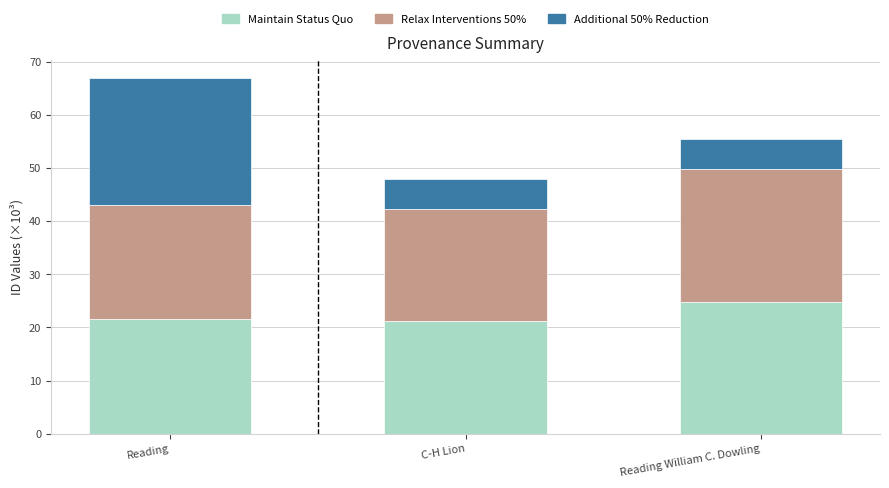

What is the minimum value for Maintain Status Quo?

21.1